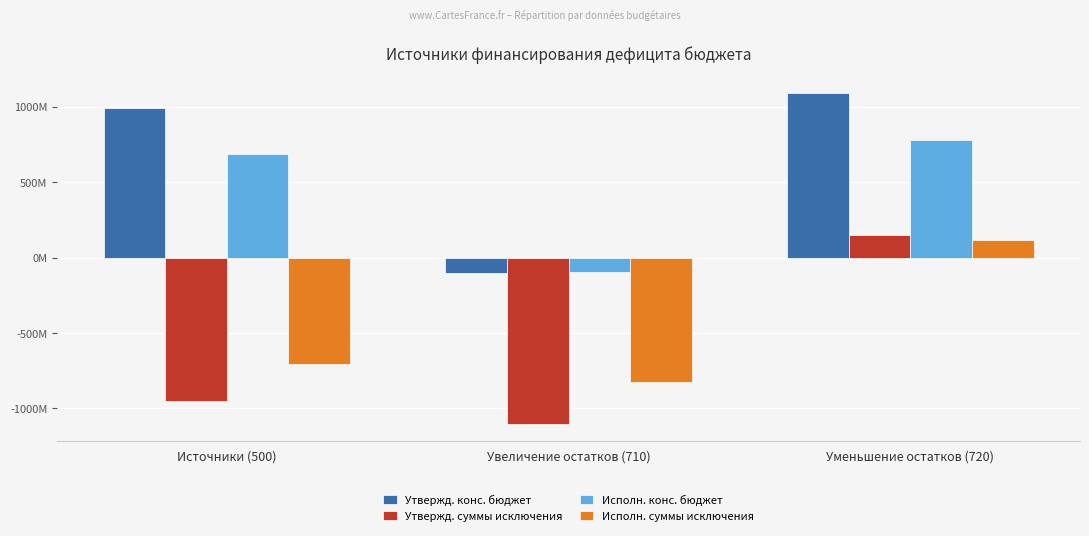

Where is Исполн. суммы исключения nearest to the value -352785827?

Источники (500)